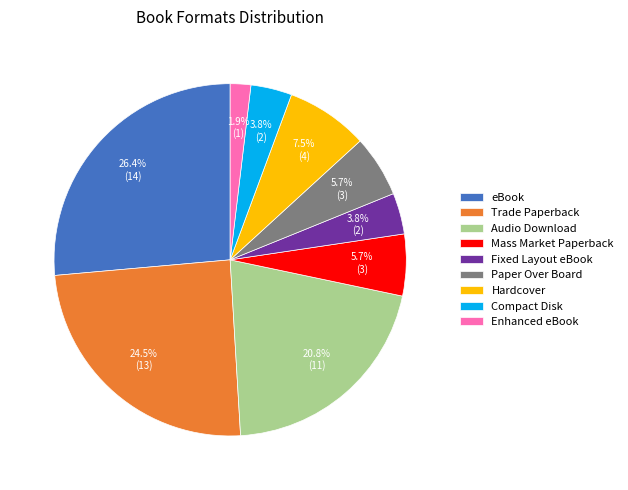

Which category has the smallest portion of the pie?

Enhanced eBook